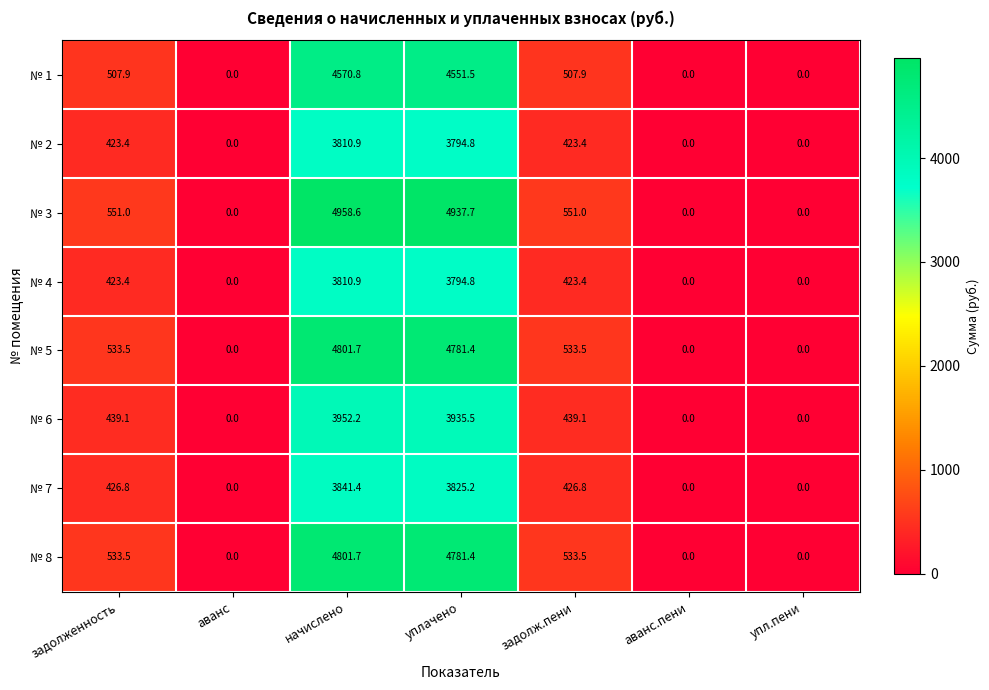

At which label does № 8 first exceed 533?

задолженность